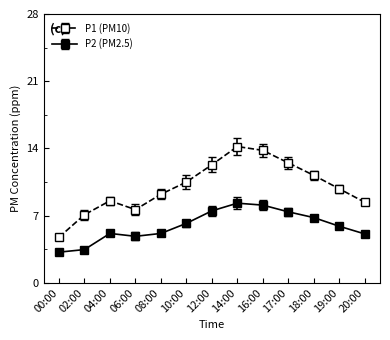

Which label corresponds to the largest value in the chart?

14:00